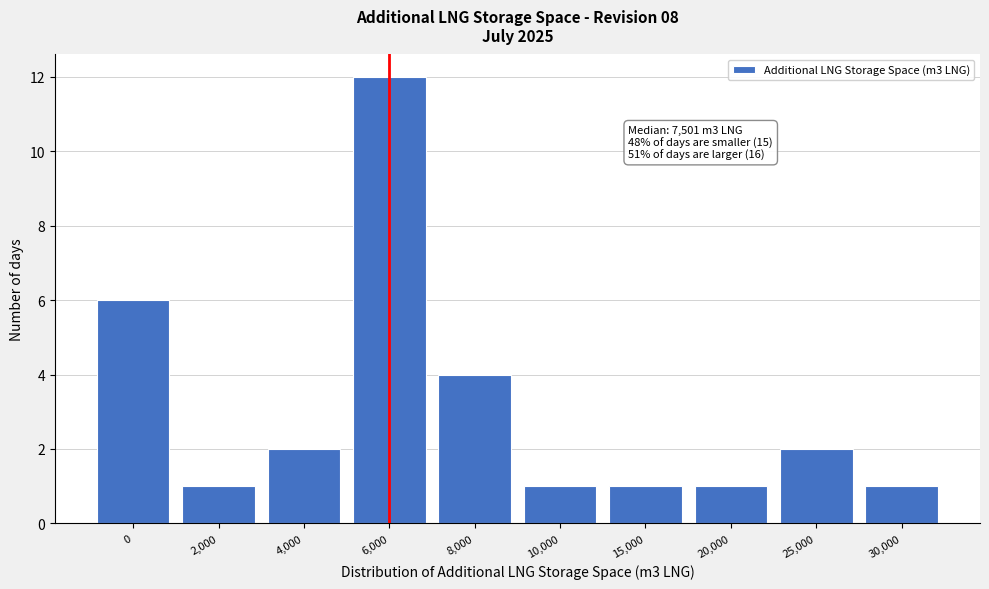

Reading left to right, transcribe all the data shown in this chart.

6	1	2	12	4	1	1	1	2	1